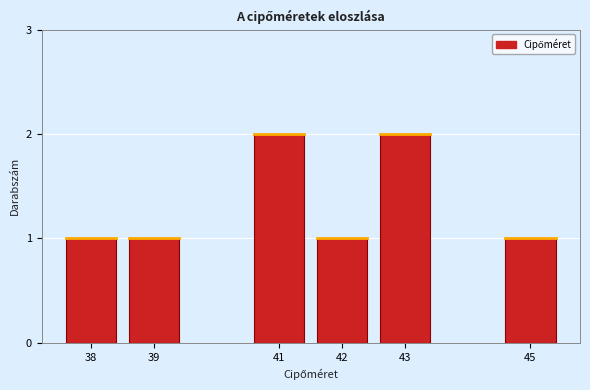

Reading left to right, list all the values displayed in this chart.

1	1	2	1	2	1